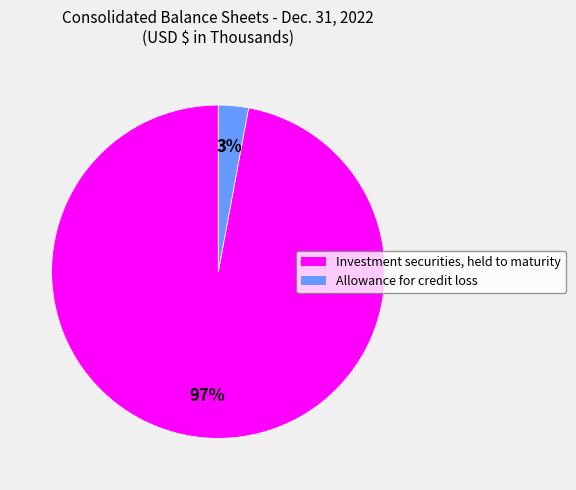

Between Allowance for credit loss and Investment securities, held to maturity, which is larger?

Investment securities, held to maturity